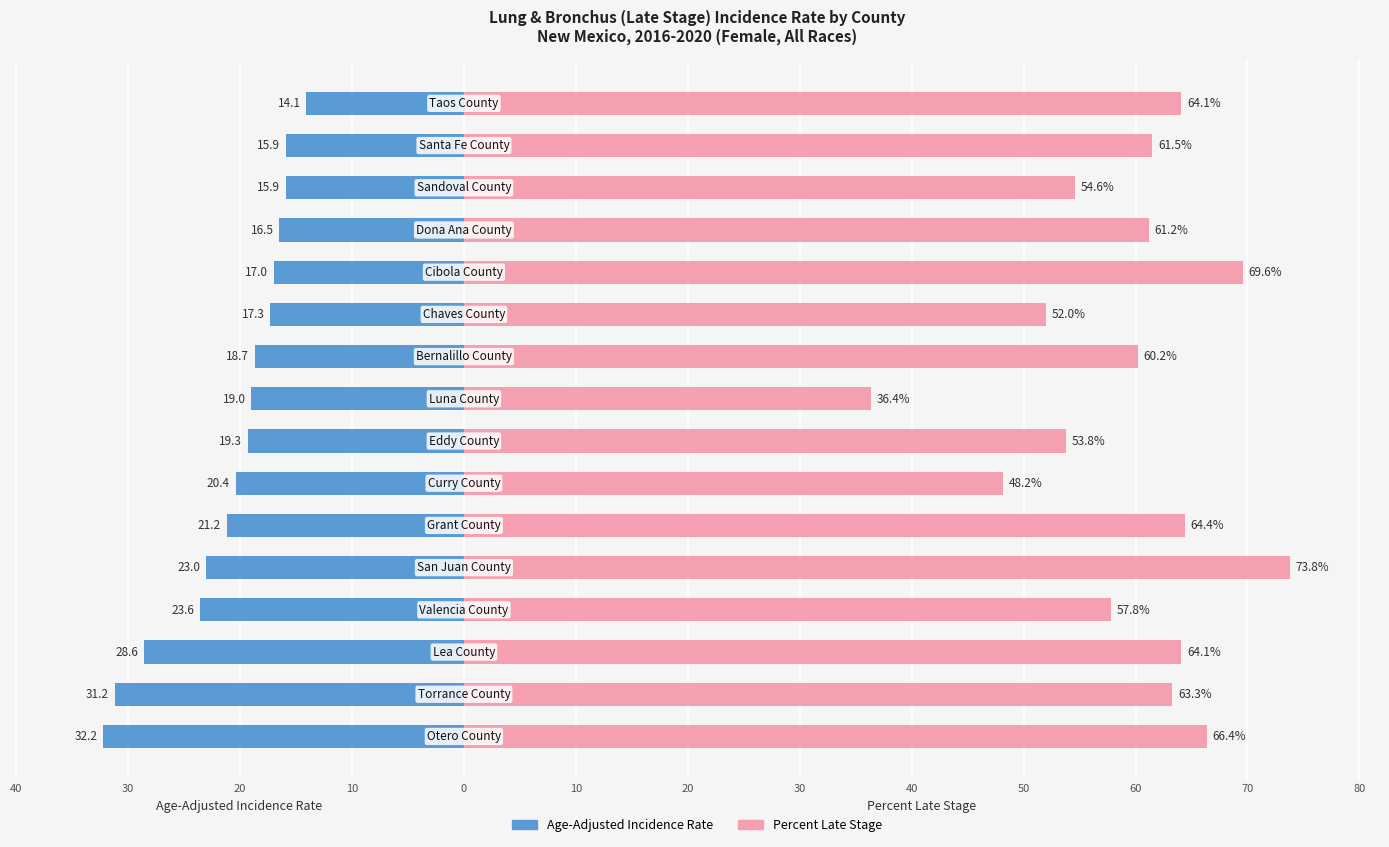

What is the difference between the maximum and minimum values in the Age-Adjusted Incidence Rate series?

18.1